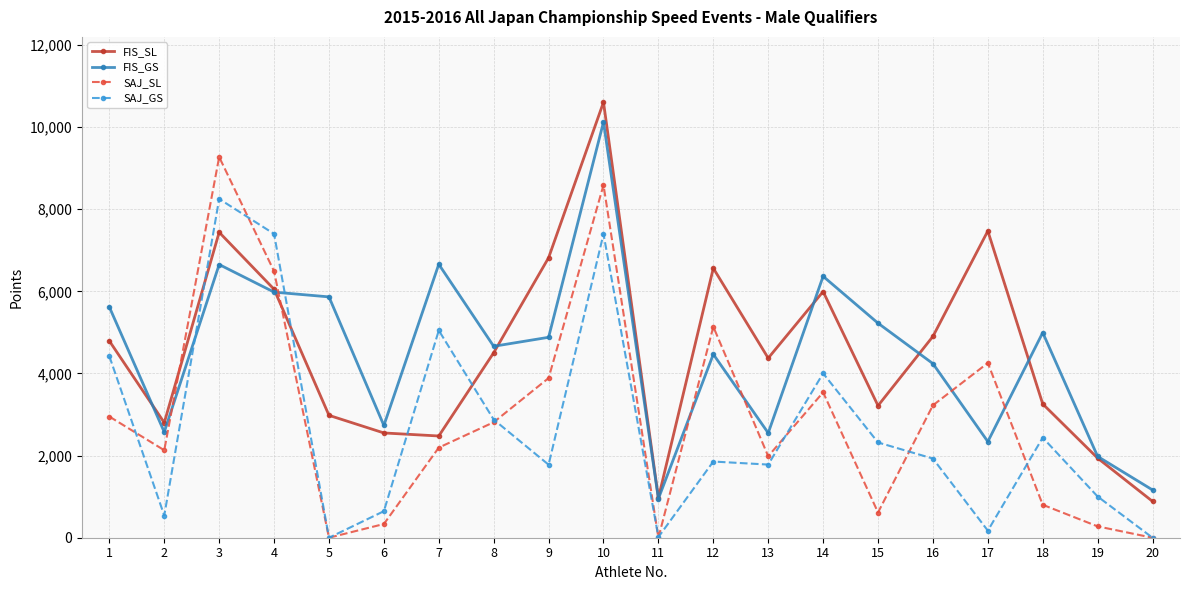

What is the minimum value for FIS_GS?

950